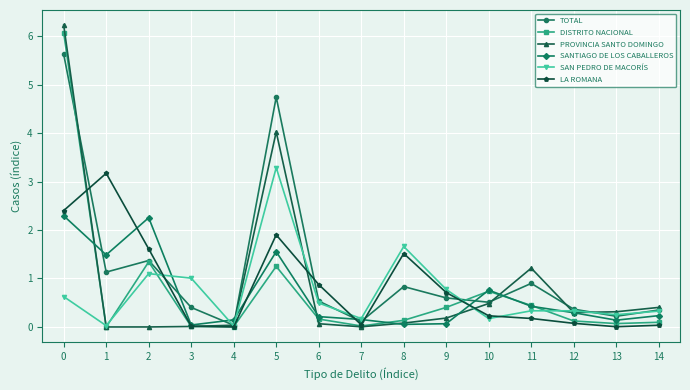

Which series has the largest total across all categories?

TOTAL